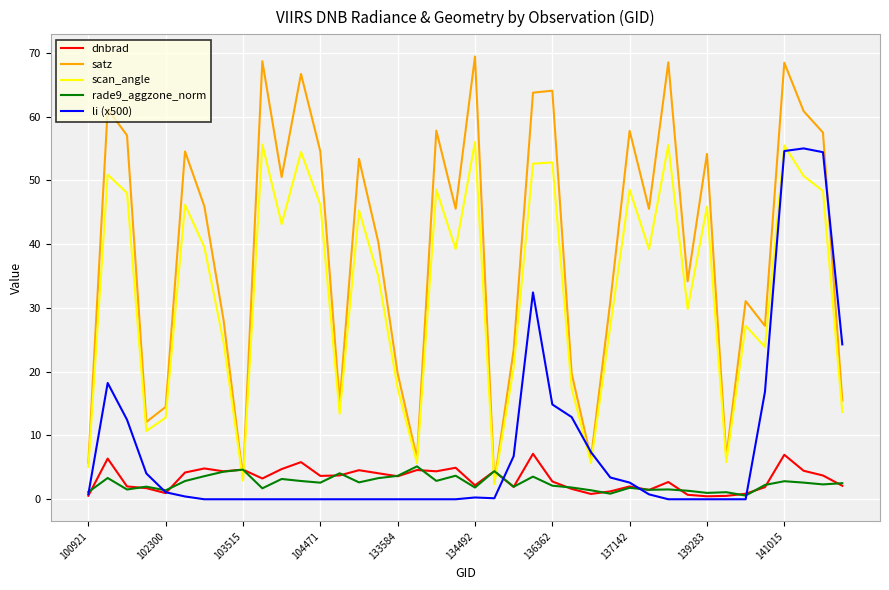

Which series has the widest spread of values?

satz